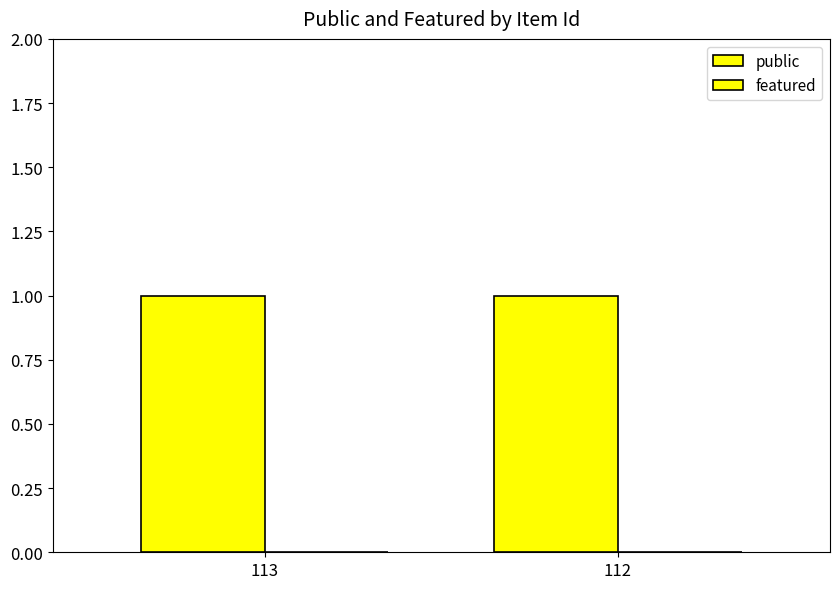

What is the sum of all public values?

2